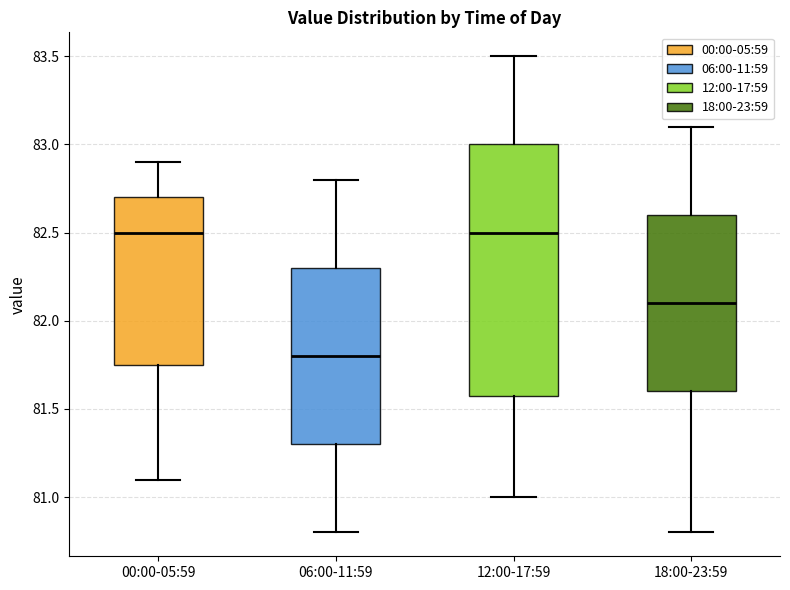

Reading left to right, transcribe this box plot: for each box, give where its median line is, the range the box spans, and where its two whiskers end, as read against the y-axis. The values are not printed on the chart, so give them approximately, as read against the axis.

00:00-05:59: median 82.50, box 81.75 to 82.70, whiskers 81.10 to 82.90
06:00-11:59: median 81.80, box 81.30 to 82.30, whiskers 80.80 to 82.80
12:00-17:59: median 82.50, box 81.60 to 83.00, whiskers 81.00 to 83.50
18:00-23:59: median 82.10, box 81.60 to 82.60, whiskers 80.80 to 83.10